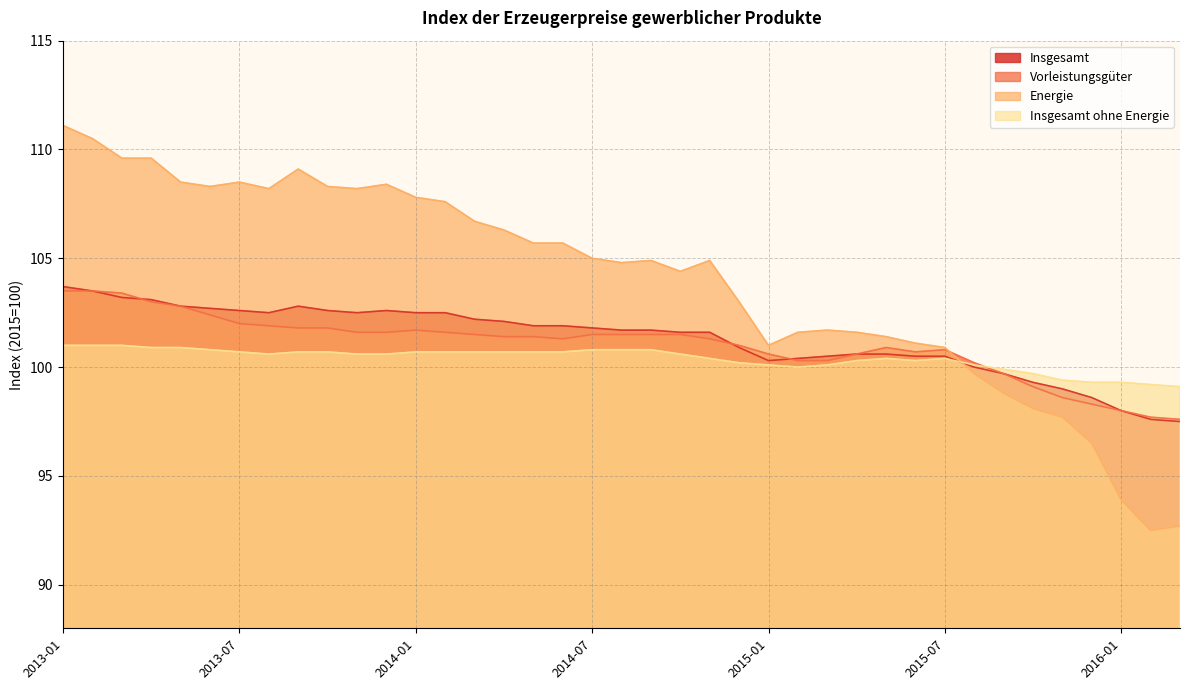

Is the value of Insgesamt ohne Energie at 2013-11 greater than the value of Insgesamt at 2014-12?

No